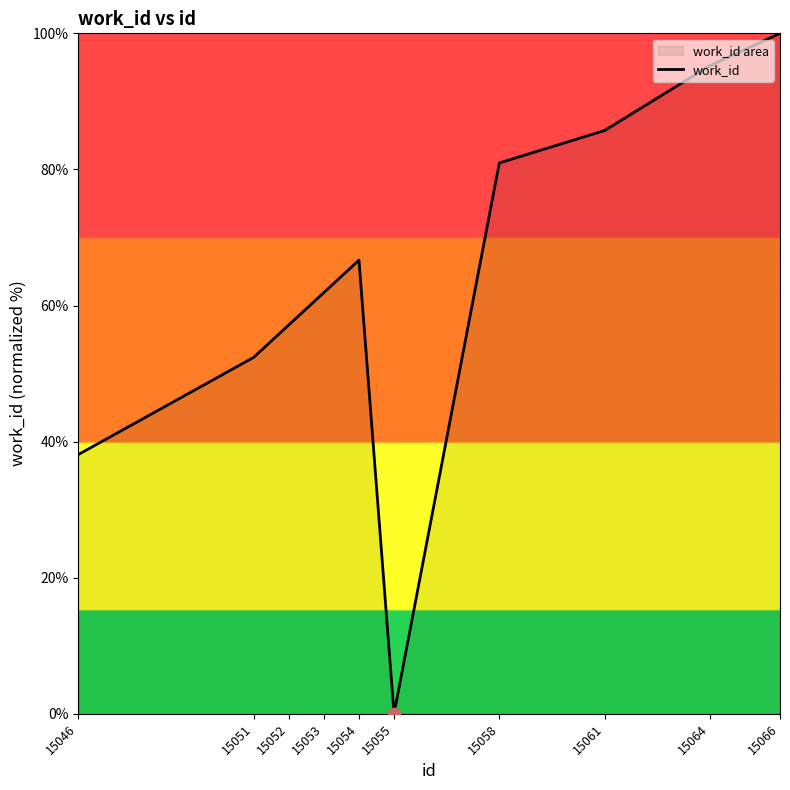

Approximately how many times larger is the value at 15053 compared to 15046?

1.6